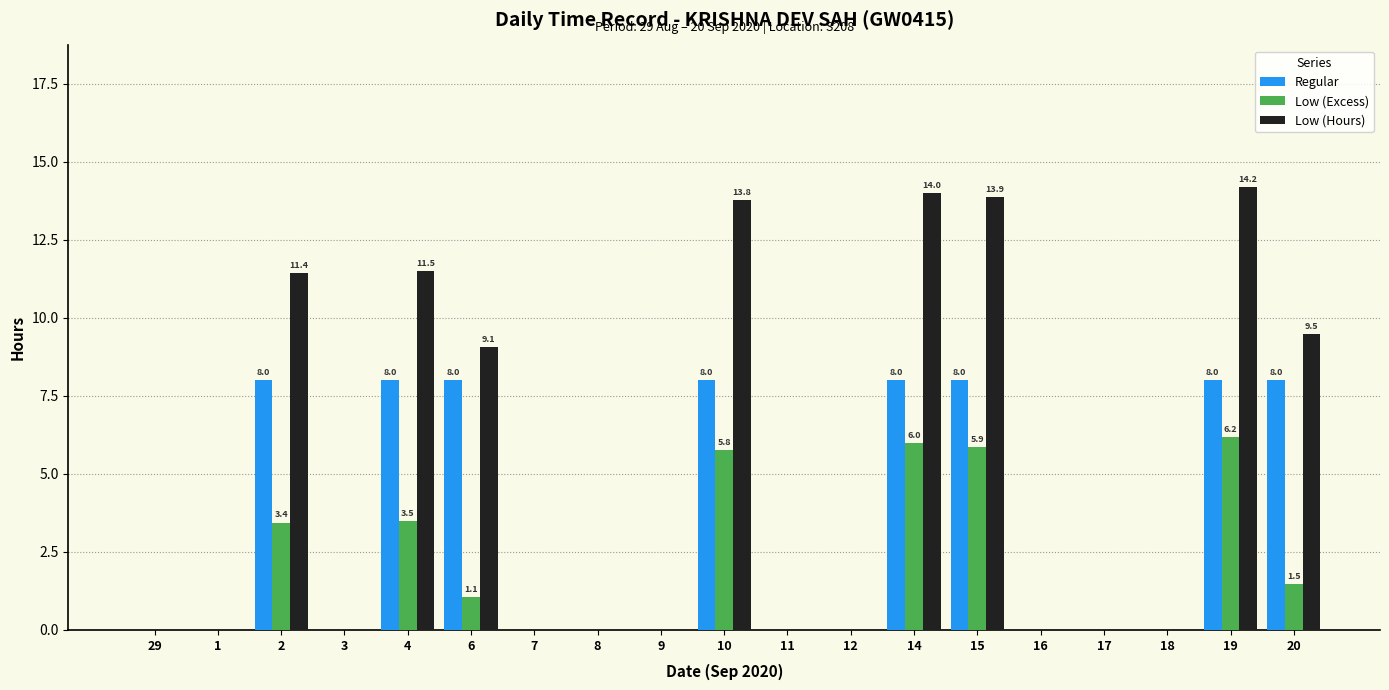

What are all the series names shown in the legend?

Regular, Low (Excess), Low (Hours)